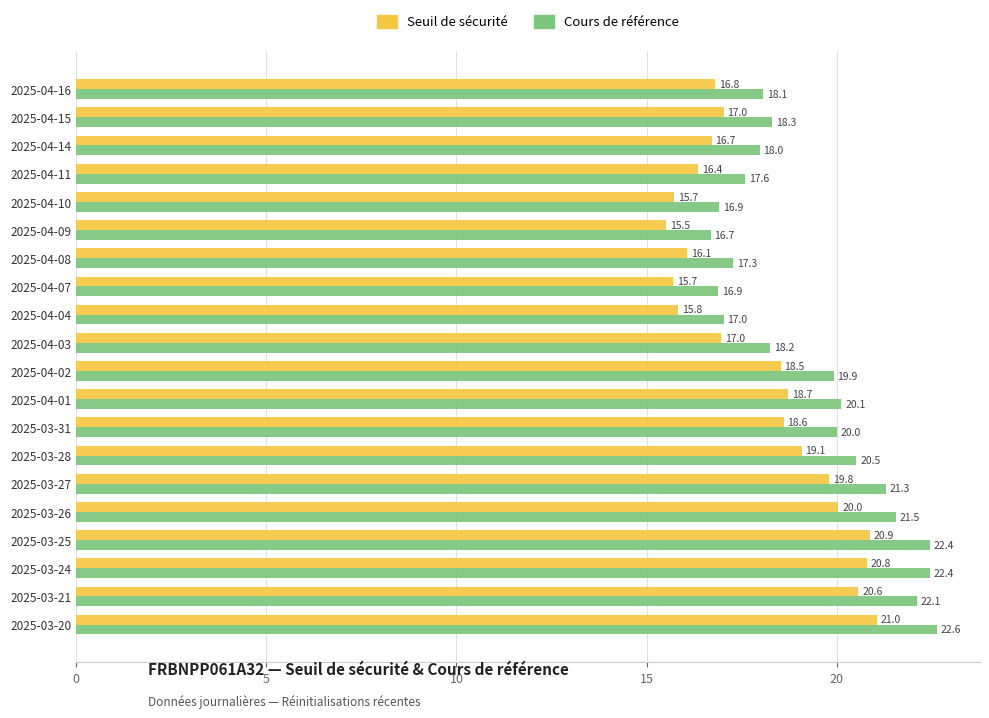

Is the value of Cours de référence at 2025-03-20 greater than the value of Seuil de sécurité at 2025-04-04?

Yes